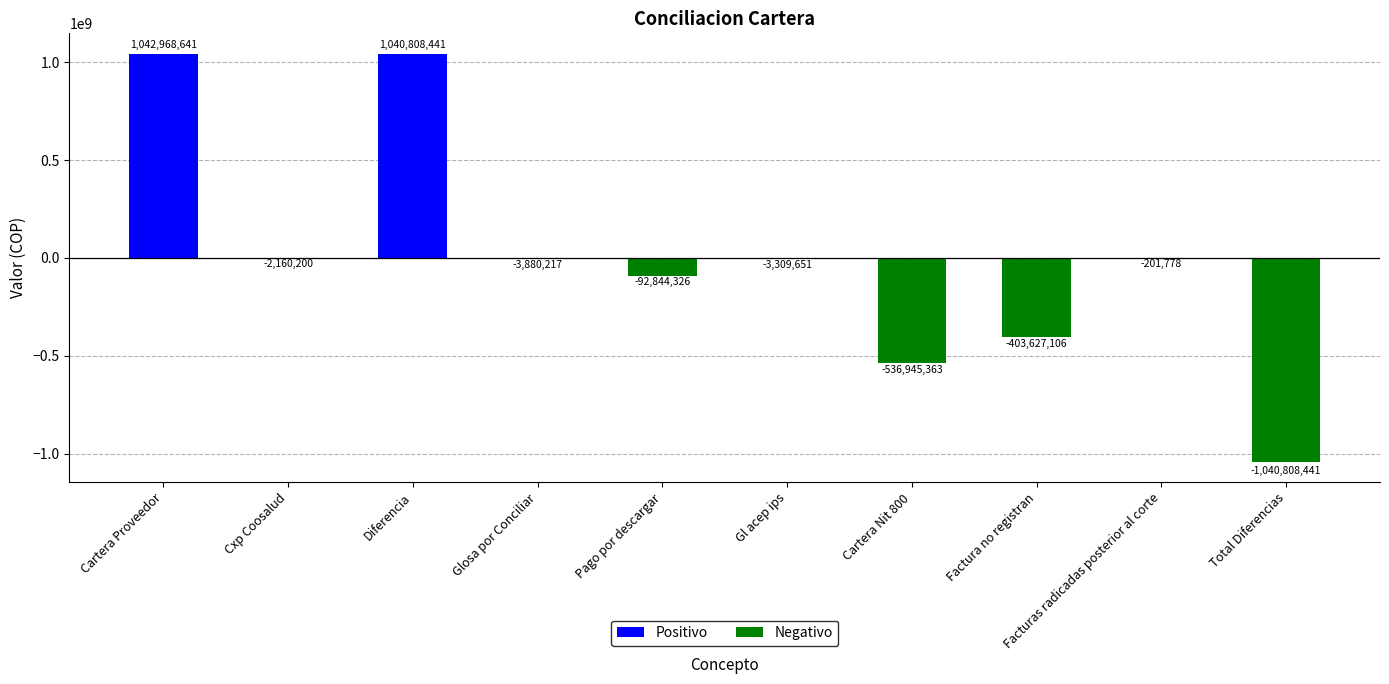

Where is the data nearest to the value 1080100?

Facturas radicadas posterior al corte